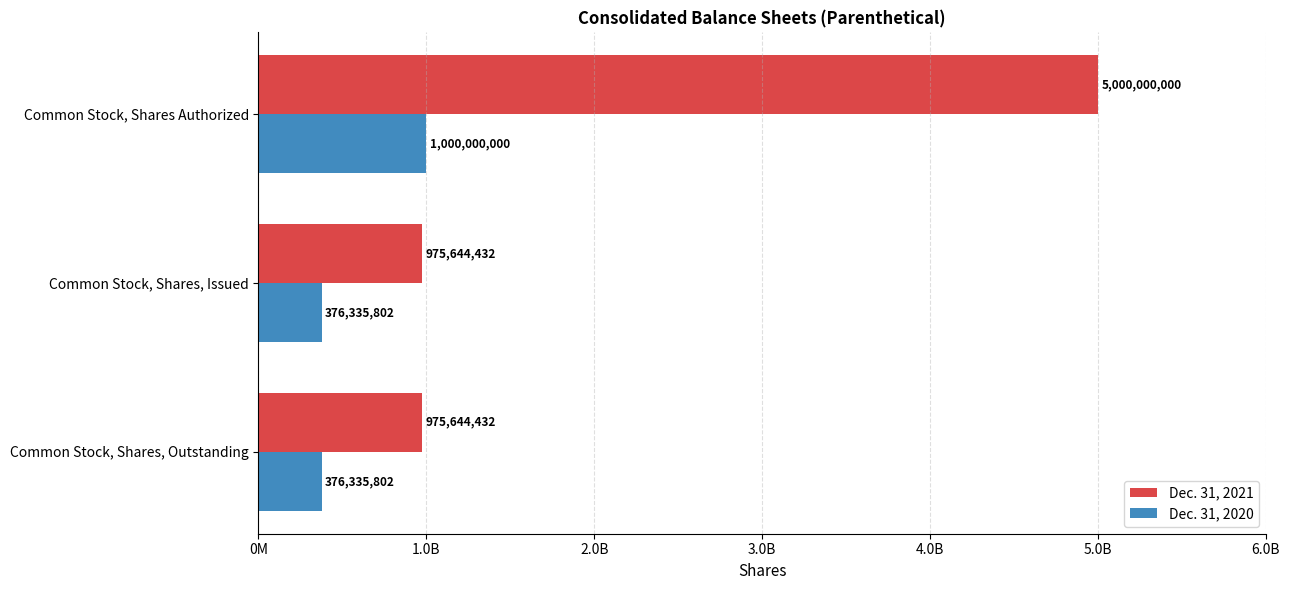

What are all the series names shown in the legend?

Dec. 31, 2021, Dec. 31, 2020